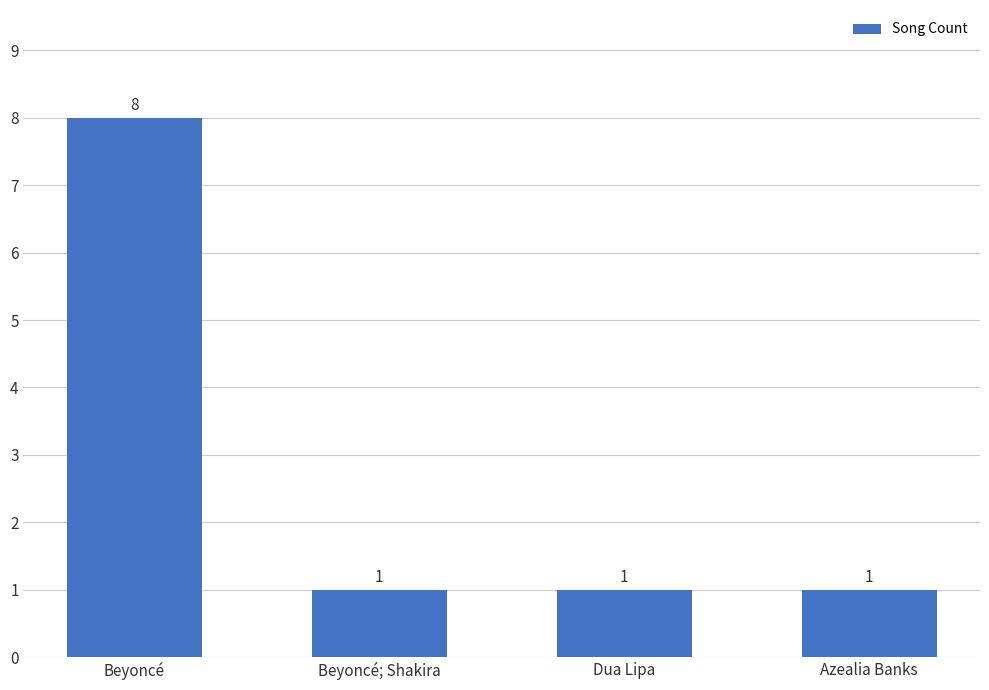

At which category does the chart reach its peak across all series?

Beyoncé